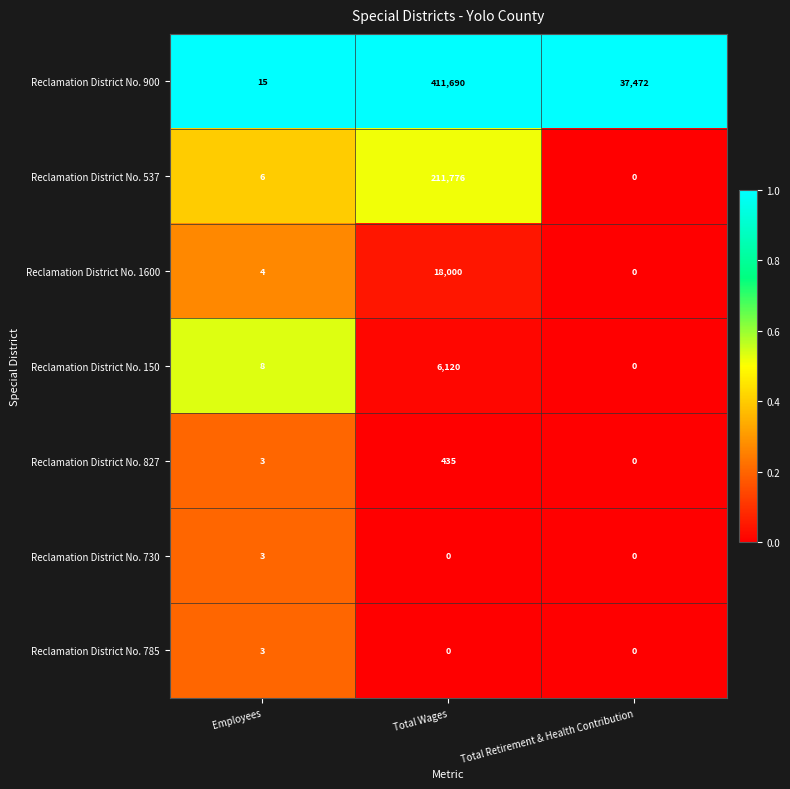

What is the sum of the Reclamation District No. 150 values at Employees and Total Retirement & Health Contribution?

8